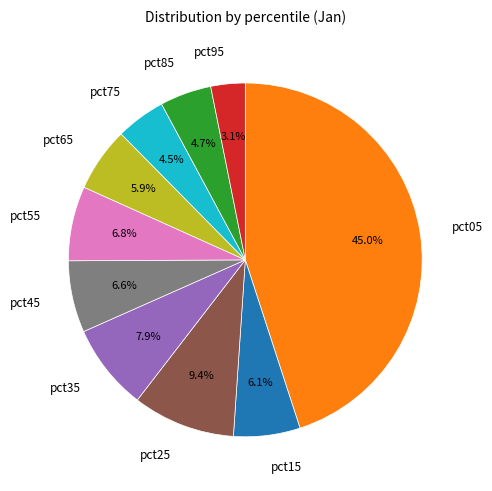

What is the smallest slice in the pie chart?

pct95